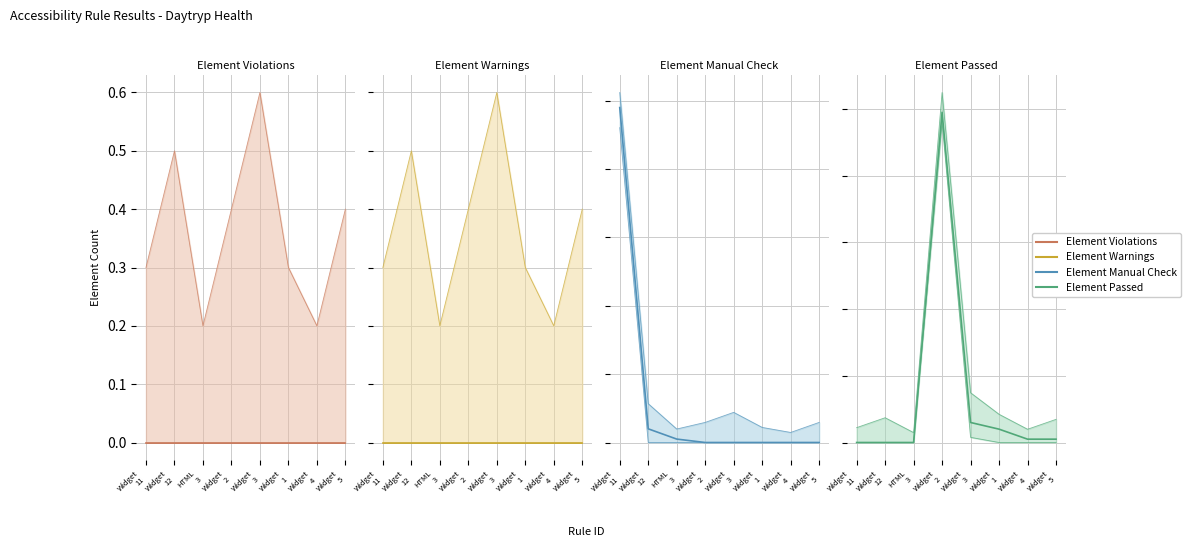

Which has a higher value, Widget
3 or Widget
5?

Widget
3